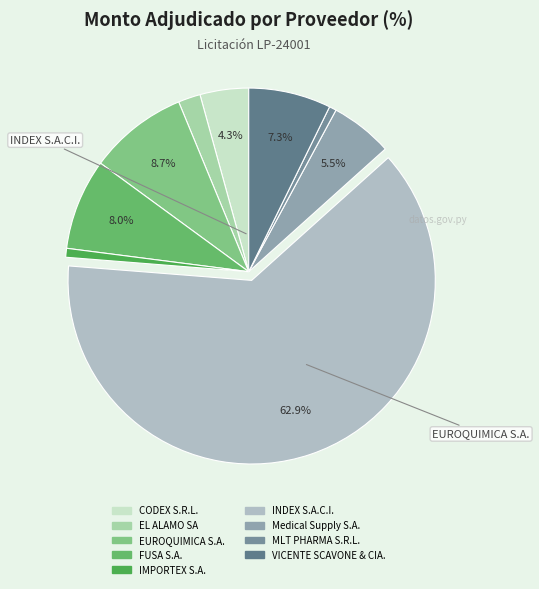

What is the ratio of the value at VICENTE SCAVONE & CIA. to the value at Medical Supply S.A.?

1.3